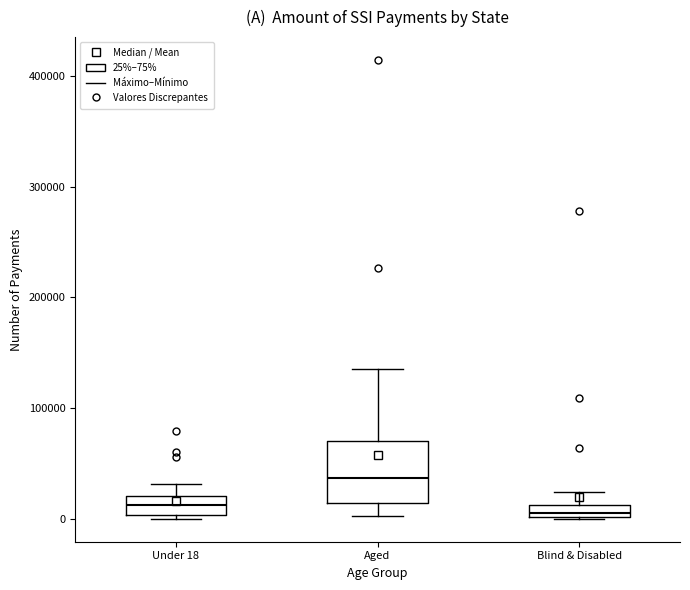

Comparing the boxes themselves (not the whiskers), which one is the tallest?

Aged